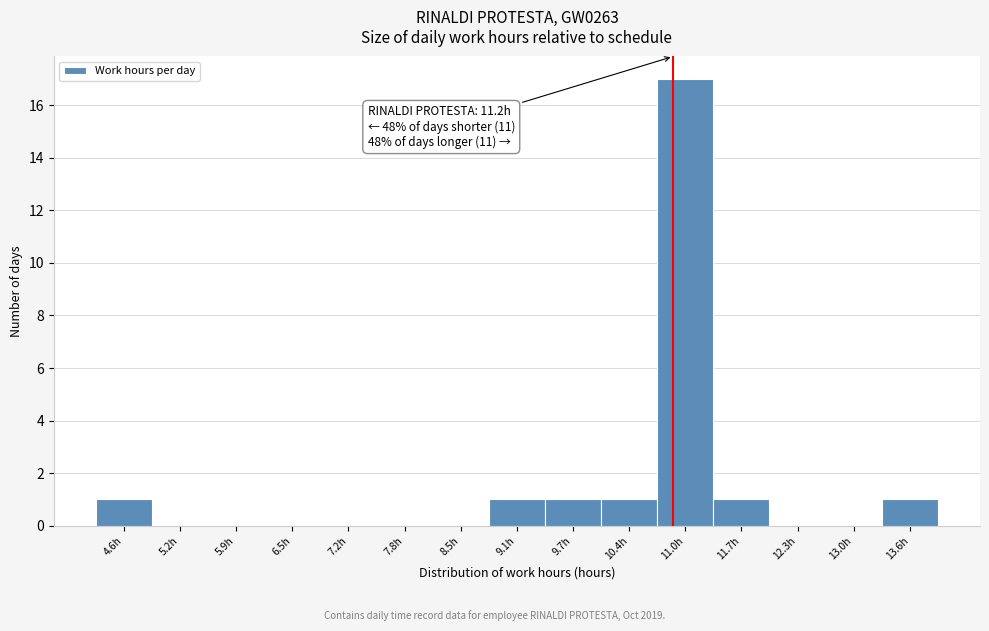

Reading left to right, extract all data points from this chart.

4.6h=1	5.2h=0	5.9h=0	6.5h=0	7.2h=0	7.8h=0	8.5h=0	9.1h=1	9.7h=1	10.4h=1	11.0h=17	11.7h=1	12.3h=0	13.0h=0	13.6h=1